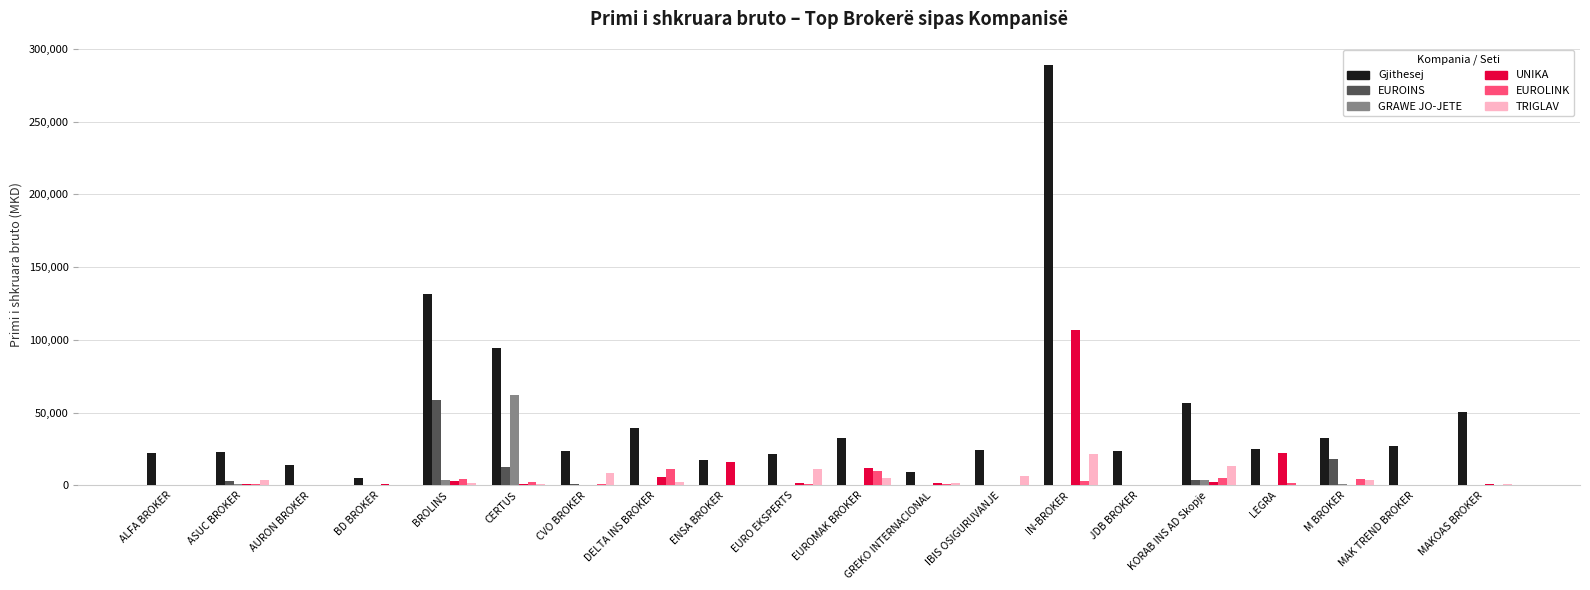

Is it true that UNIKA equals 12037 at EUROMAK BROKER?

True